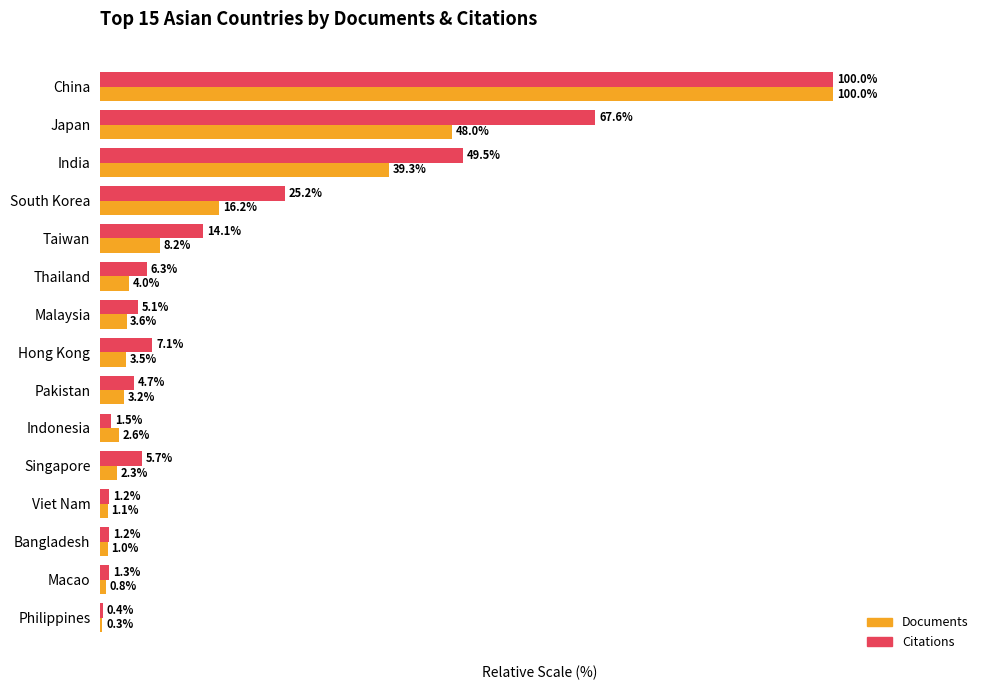

At which category is the sum across all series the highest?

China